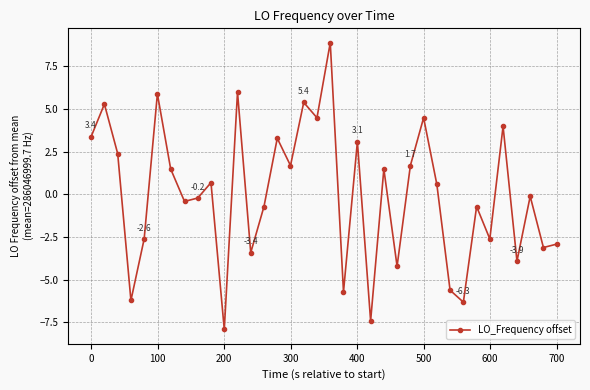

How many values are below 0?

18